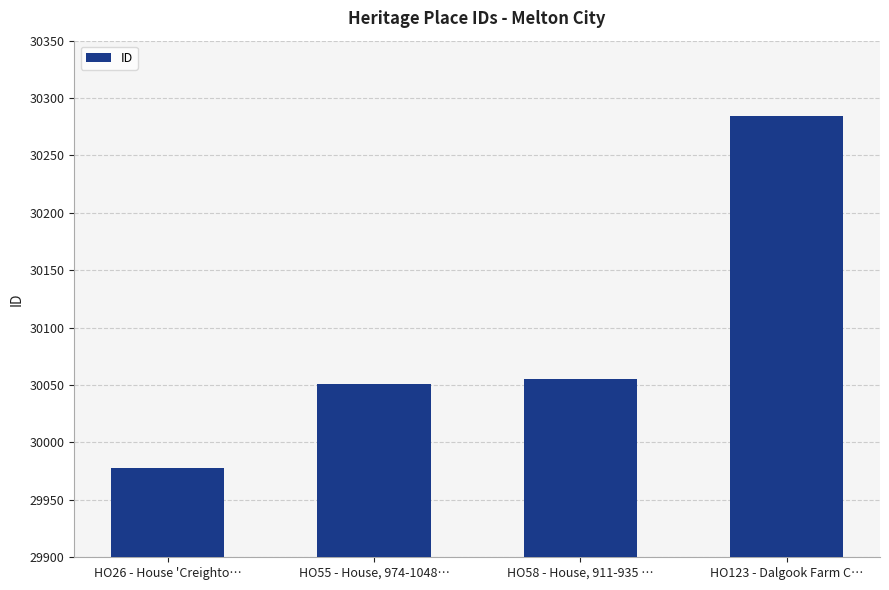

What is the value of the 4th bar from the left?

30284